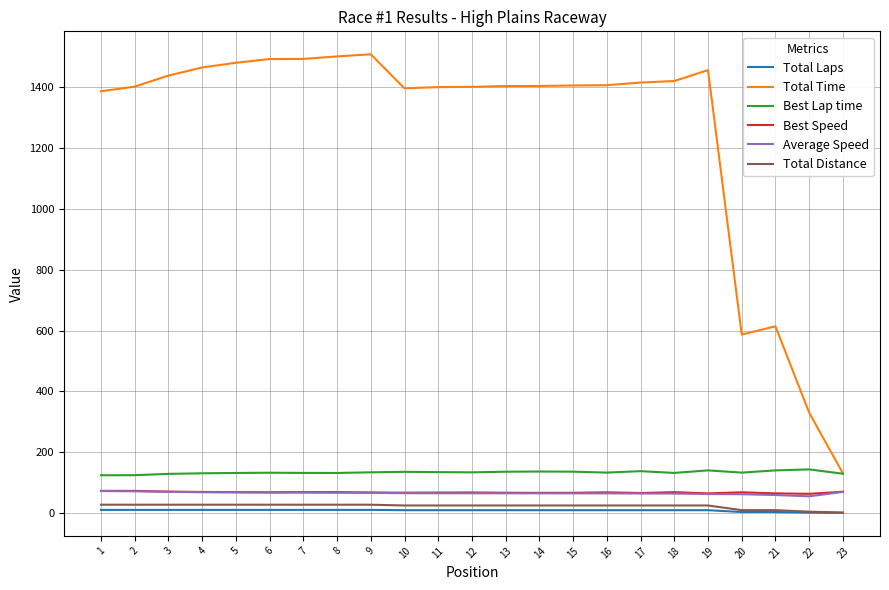

True or false: Total Laps and Average Speed intersect in this chart.

False